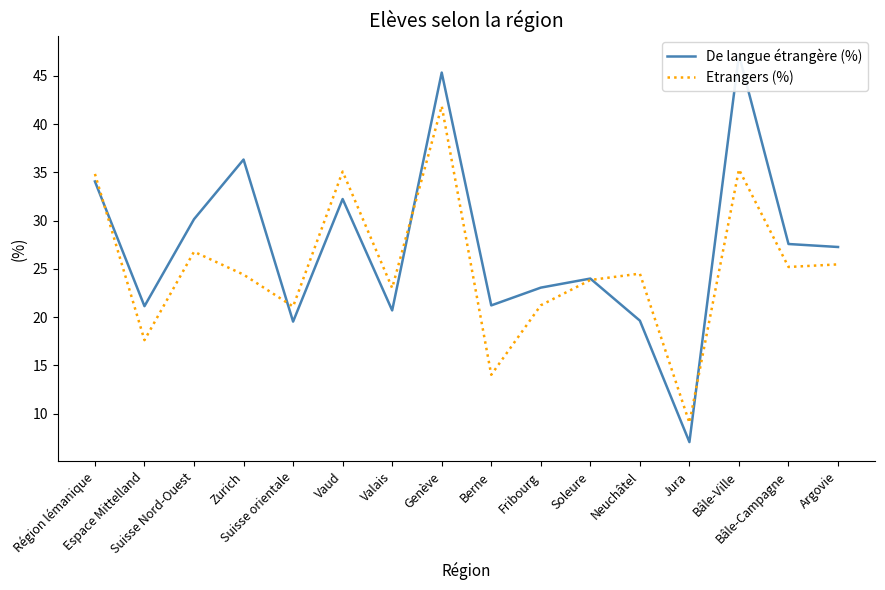

Reading left to right, list all the values displayed in this chart.

De langue étrangère (%): 34.0	21.1	30.1	36.3	19.5	32.2	20.7	45.3	21.2	23.1	24.0	19.6	7.0	47.2	27.6	27.3
Etrangers (%): 34.8	17.6	26.8	24.4	21.1	35.1	23.0	41.9	14.0	21.2	23.8	24.5	9.1	35.3	25.2	25.5